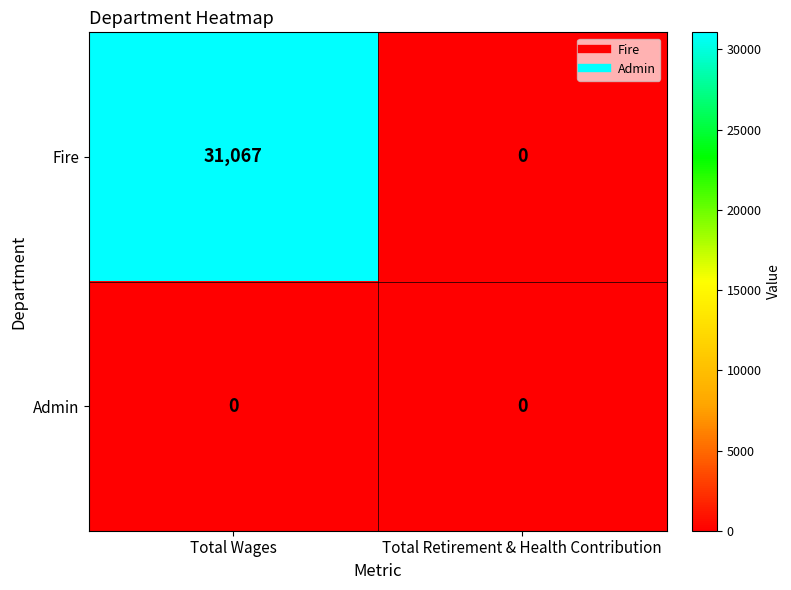

Reading left to right, list all the values displayed in this chart.

Fire: Total Wages=31067	Total Retirement & Health Contribution=0
Admin: Total Wages=0	Total Retirement & Health Contribution=0